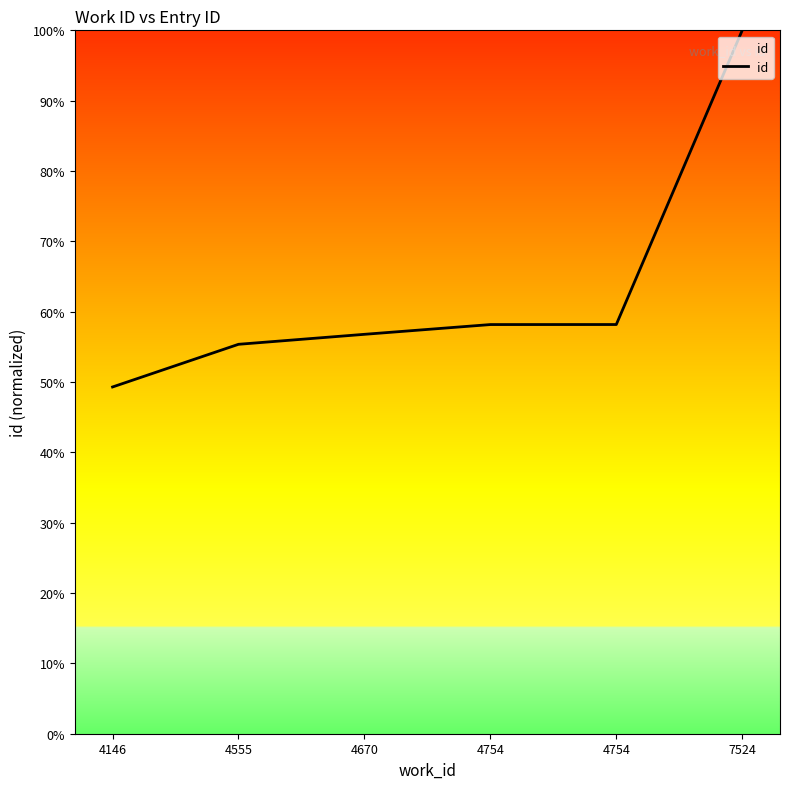

What is the difference between the maximum and minimum values?

50.7